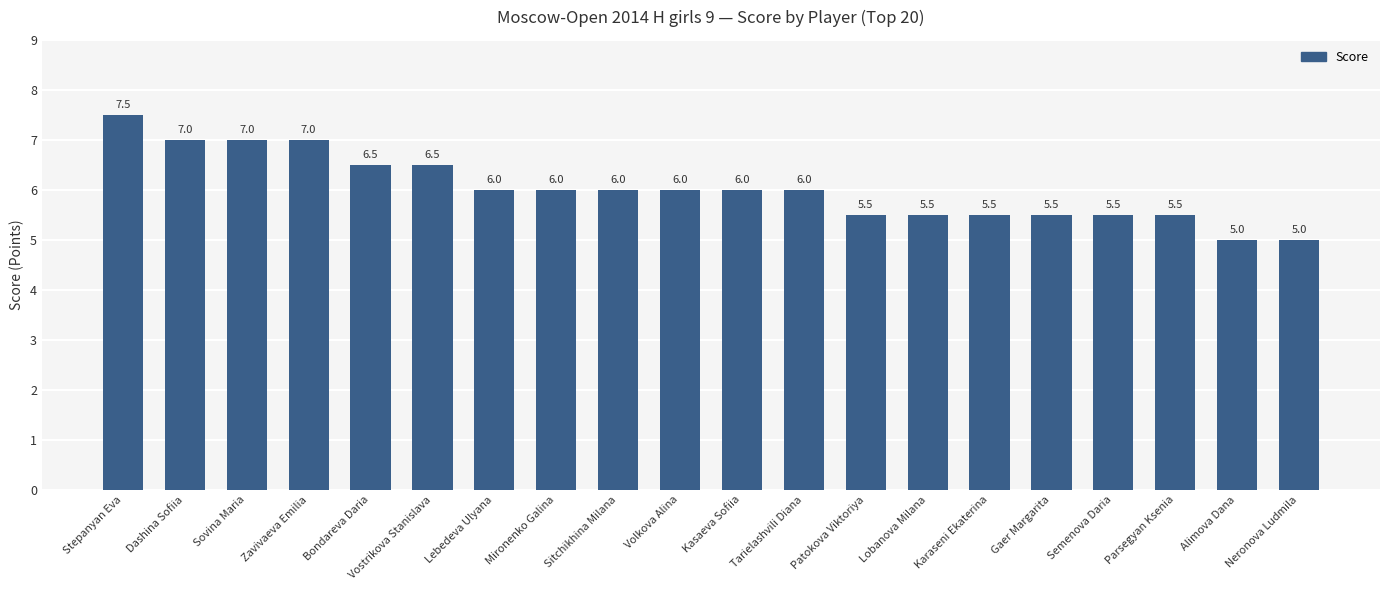

What is the average value?

6.0